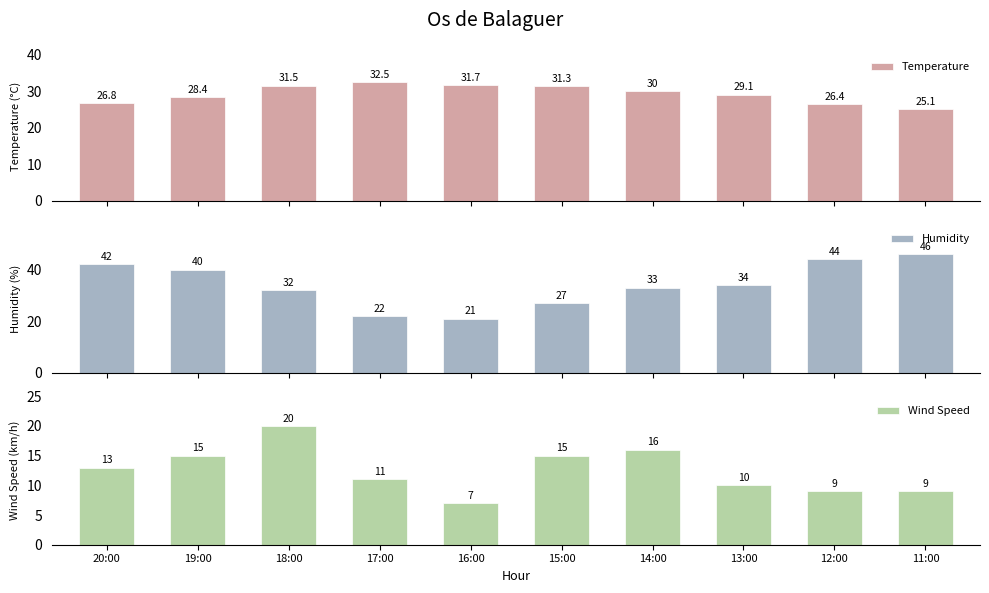

What is the highest value of the Wind Speed series?

20